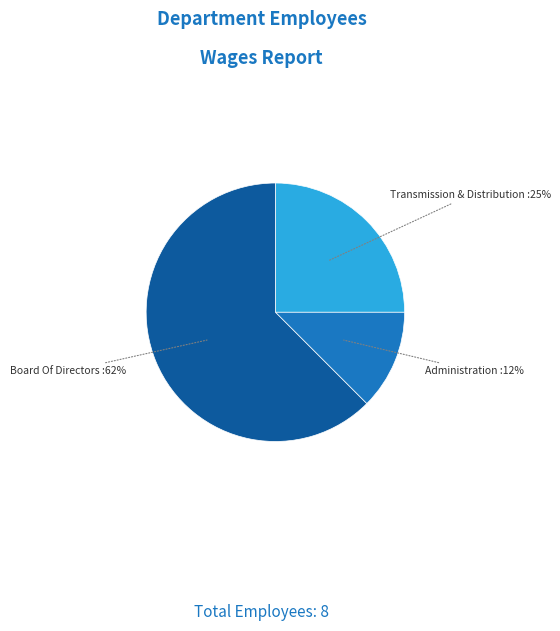

Is there any slice that represents more than half of the pie?

Yes